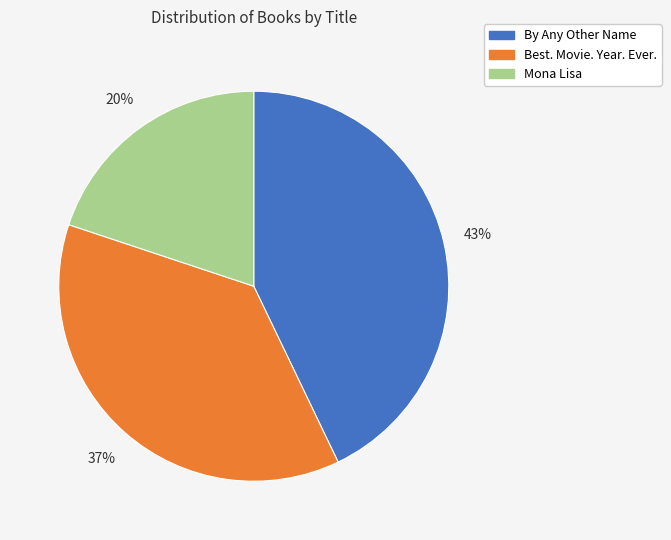

Do By Any Other Name and Mona Lisa together represent more than half of the pie?

Yes